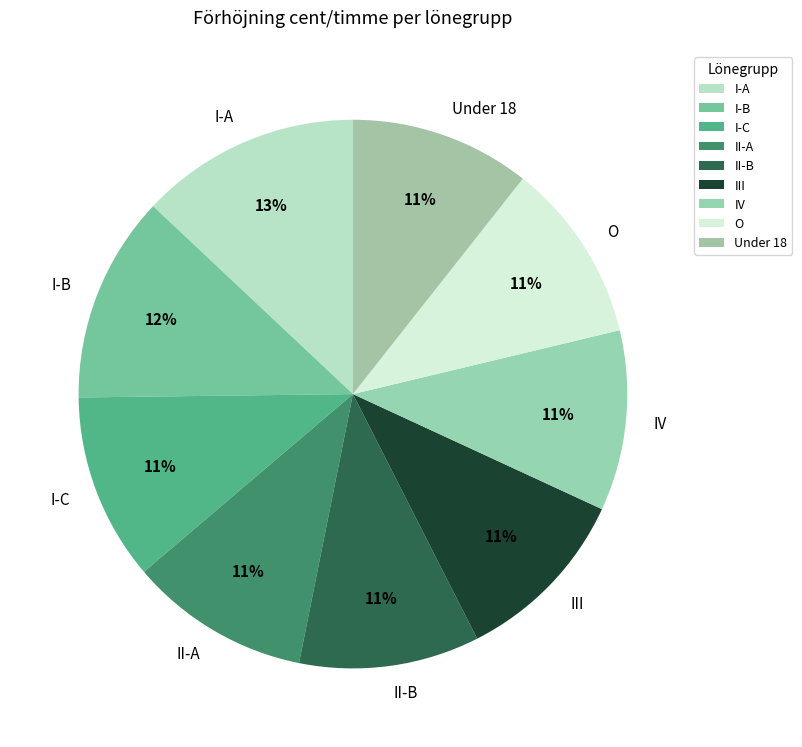

What percentage is the I-A slice, to the nearest percent?

13%